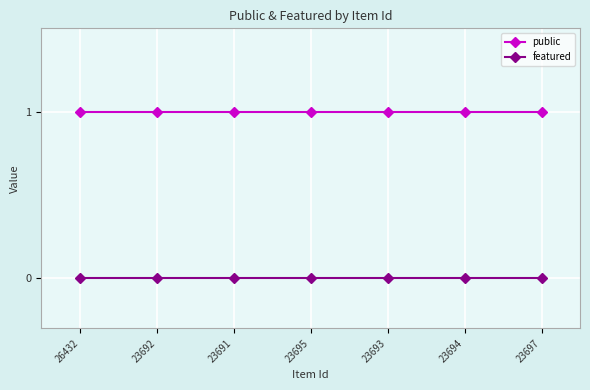

True or false: public has a value of 0 at 23691.

False